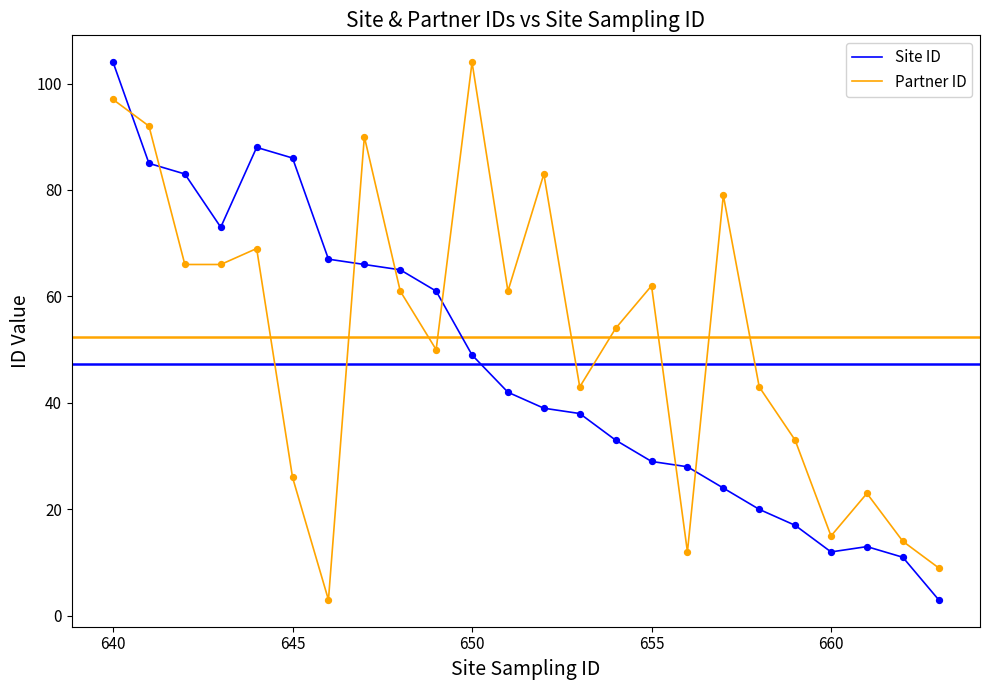

What are all the series names shown in the legend?

Site ID, Partner ID